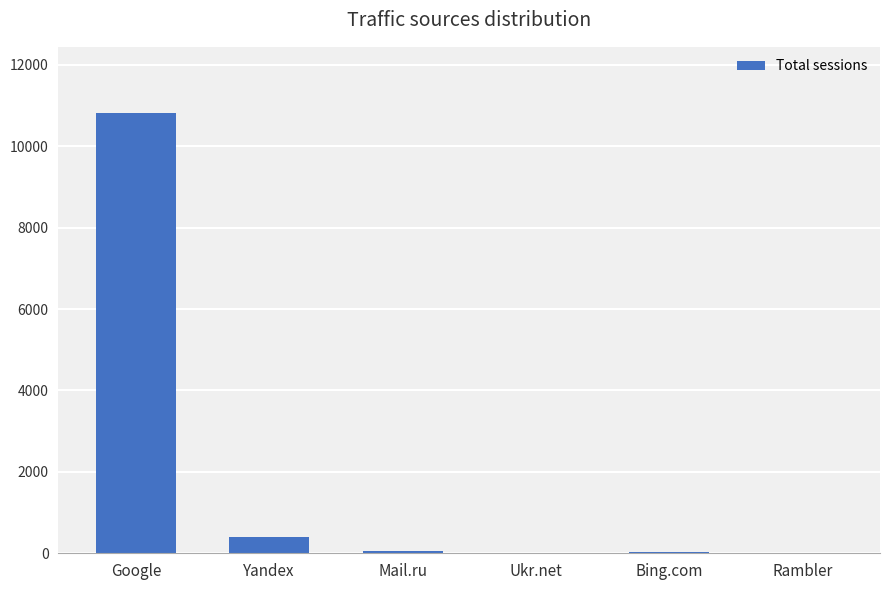

Are the bars grouped side by side (vs. stacked)?

No